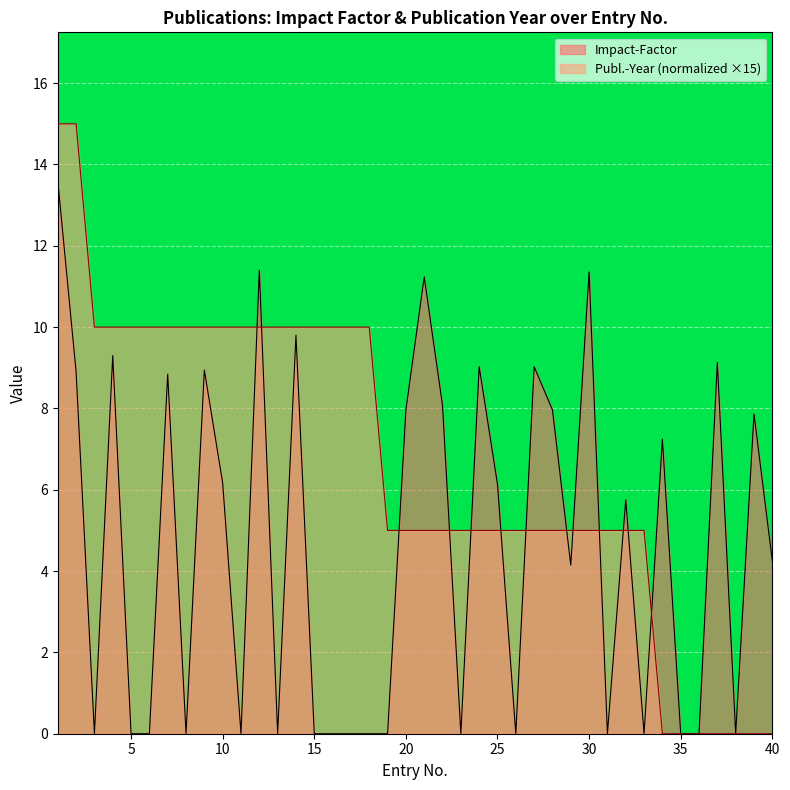

Which series has the largest total across all categories?

Publ.-Year (normalized ×15)